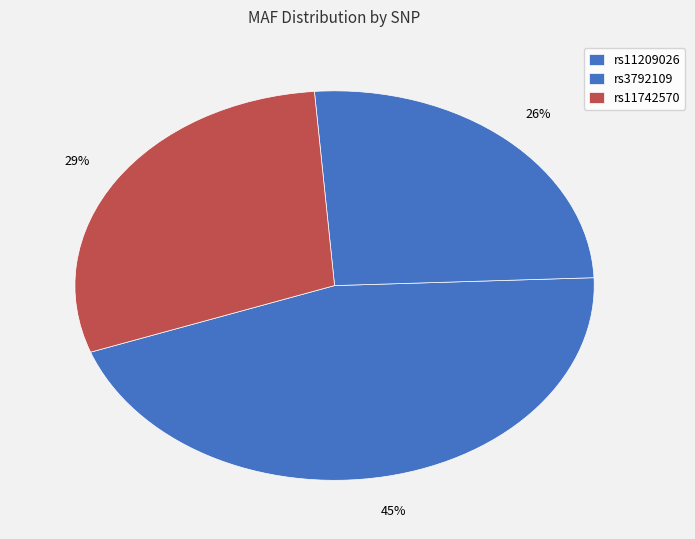

Is rs11742570 the majority of the pie?

No